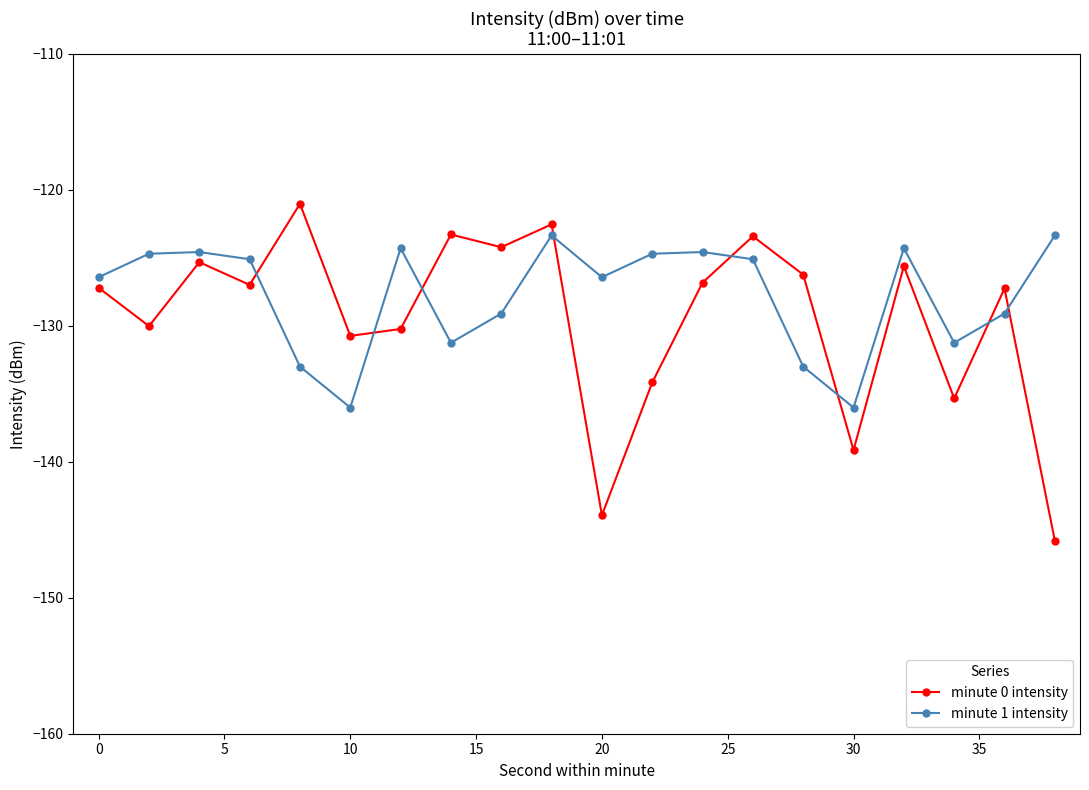

List the series in order of their overall mean, lowest first.

minute 0 intensity, minute 1 intensity